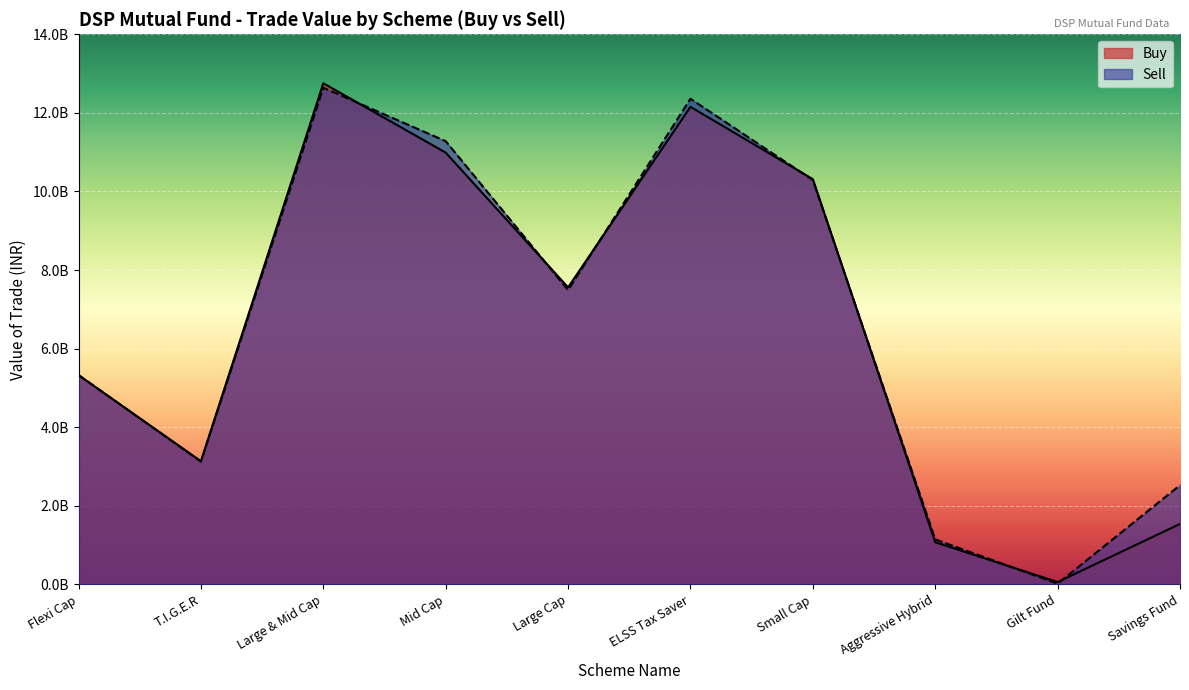

At ELSS Tax Saver, list the series in order from largest to smallest.

Sell, Buy